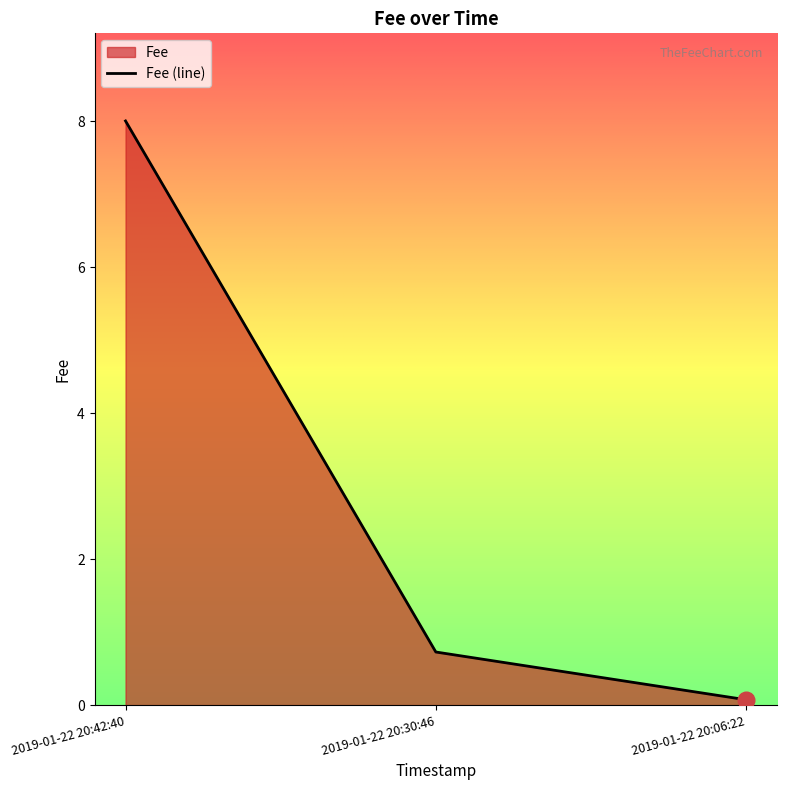

What position from the right is 2019-01-22 20:30:46?

2